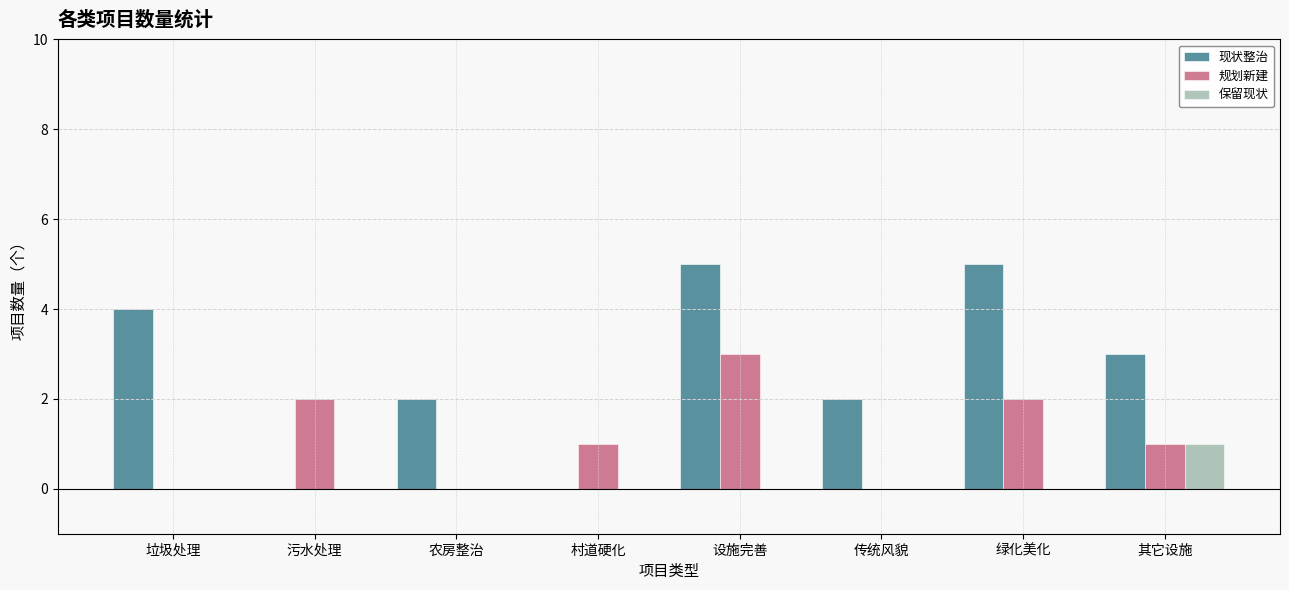

How many groups of bars are there?

8